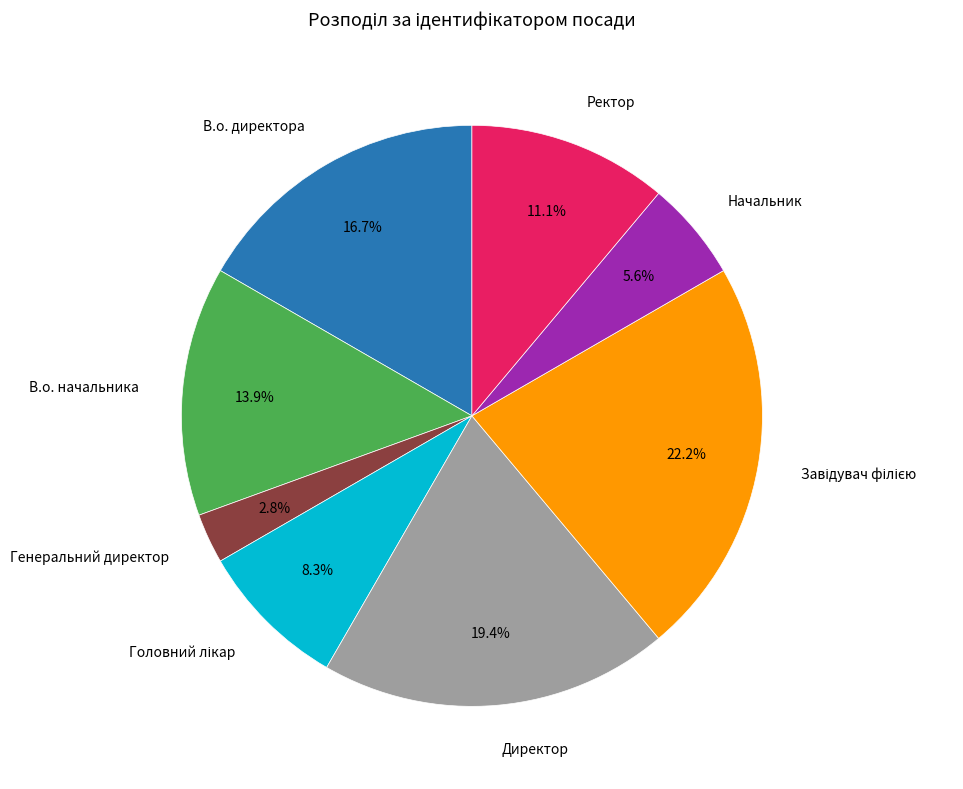

The В.о. директора slice represents 17% of the pie. True or false?

True